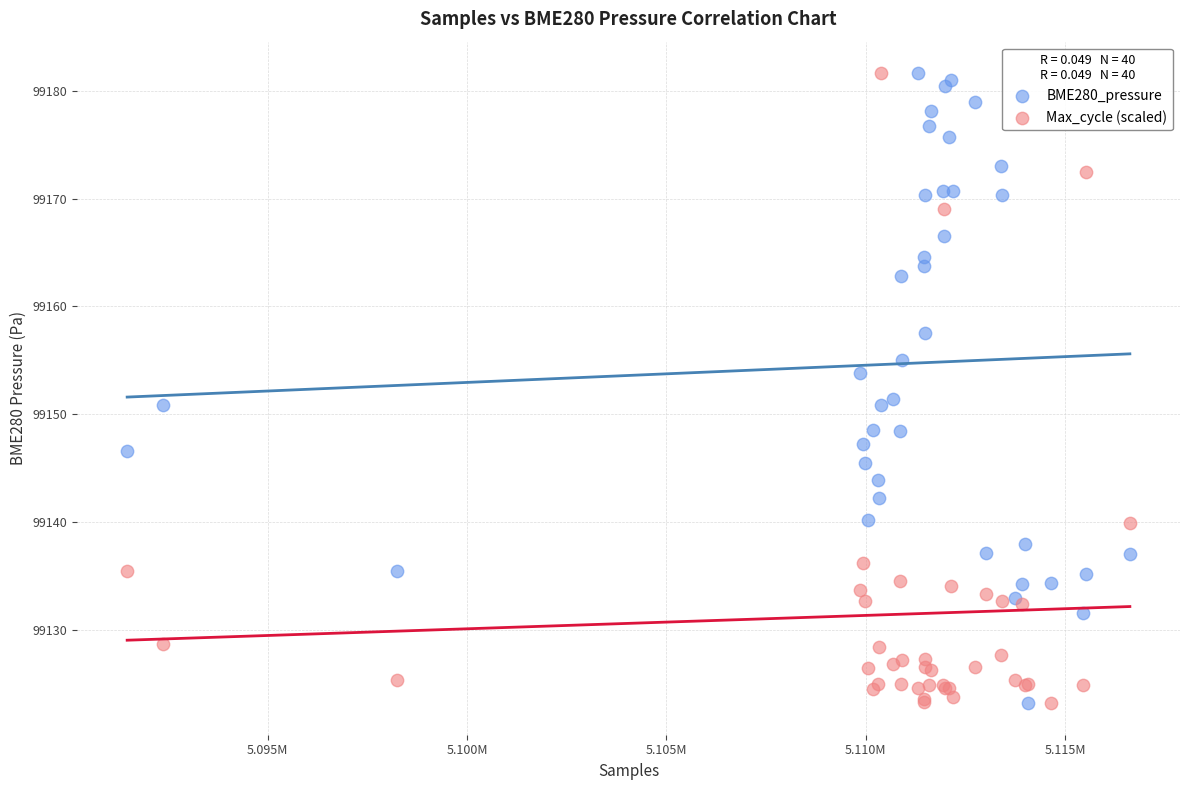

What is the X range (max minus min) for the scatter plot?

25148.0